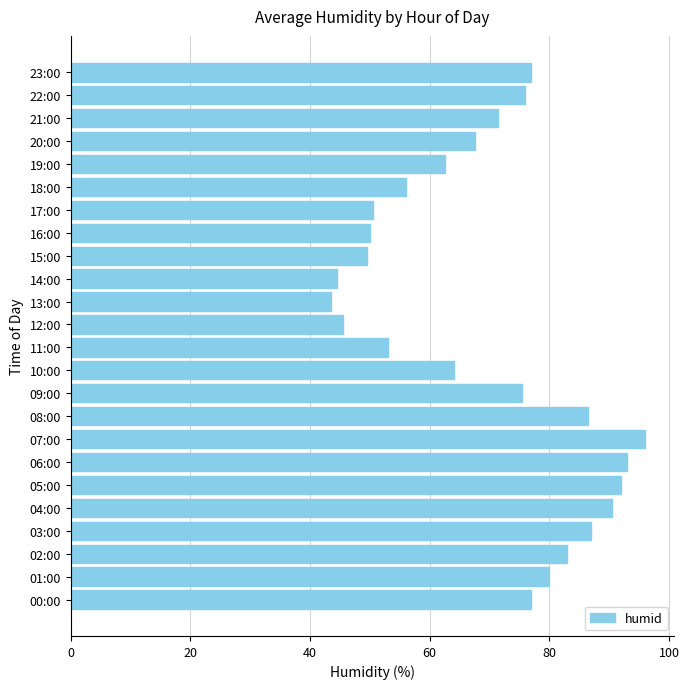

What is the difference between the values at 15:00 and 06:00?

43.5